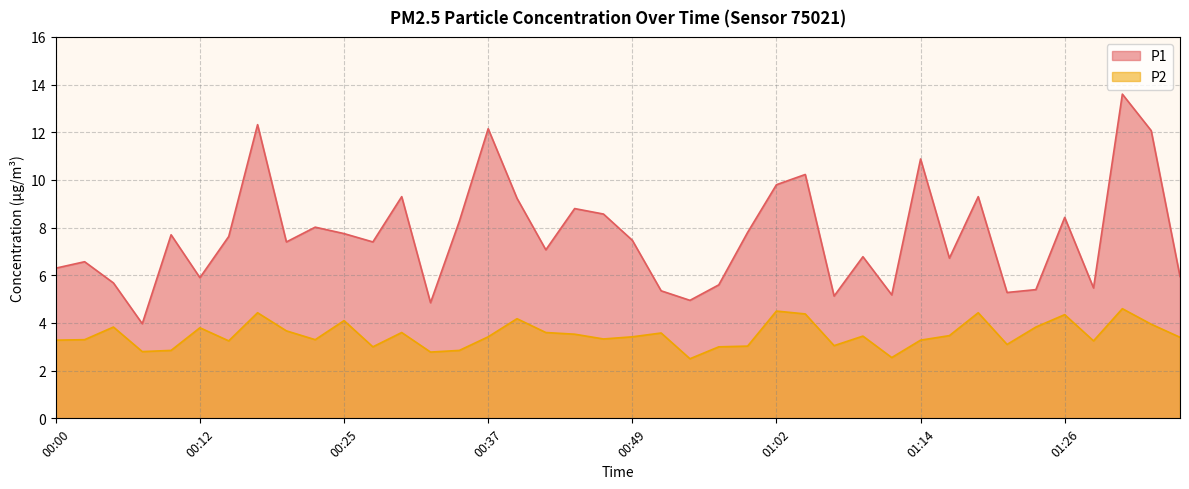

What is the sum of all P1 values?

306.3